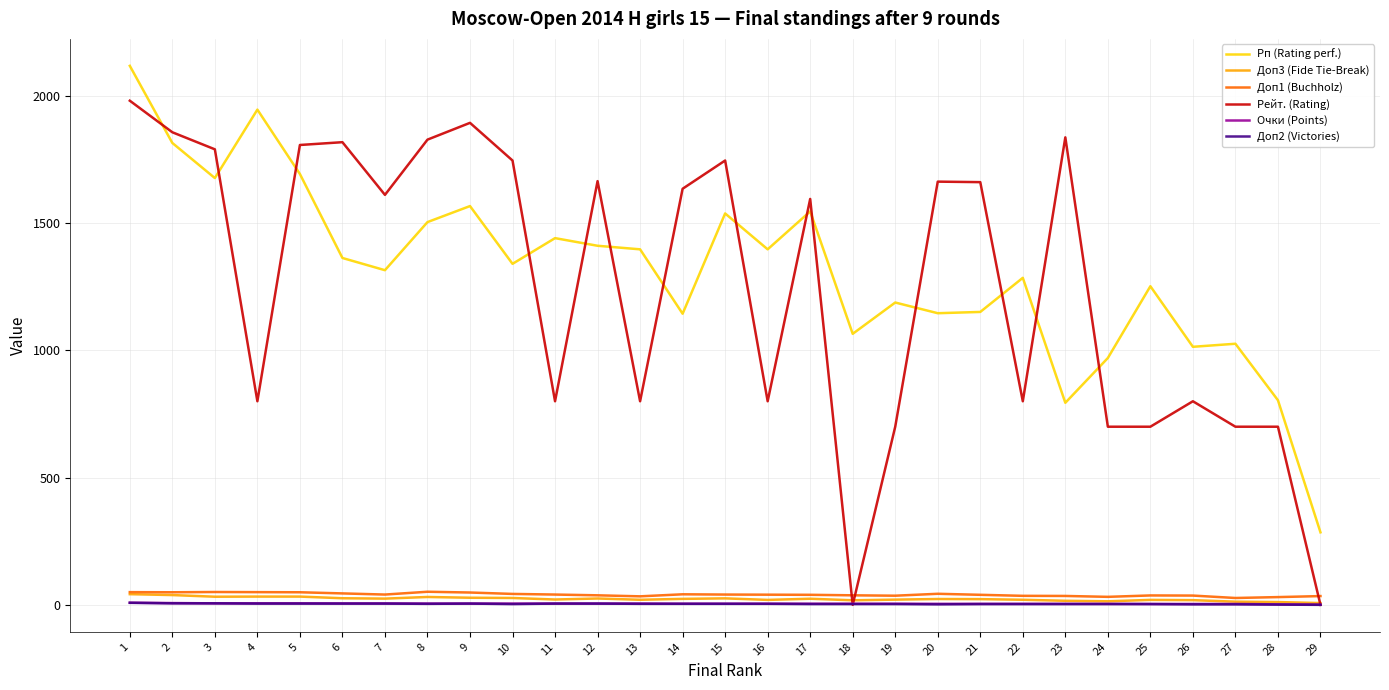

What is the difference between the second highest and second lowest values in the Доп3 (Fide Tie-Break) series?

27.5